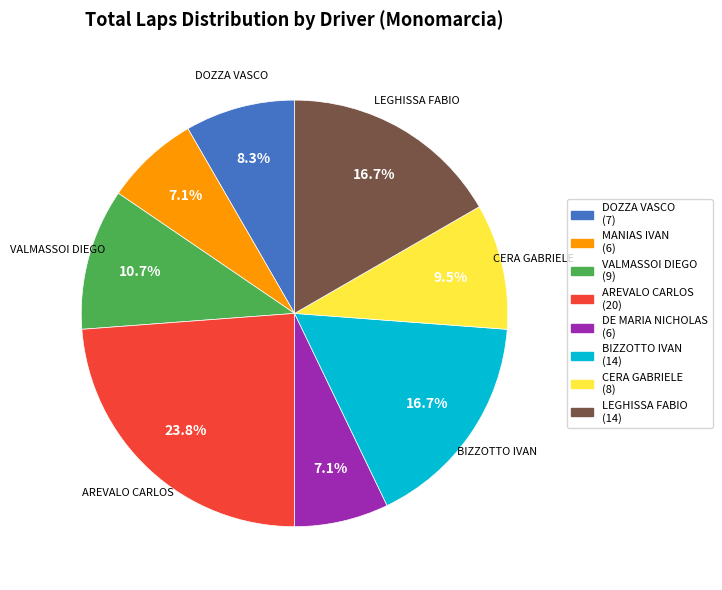

Does any single category account for the majority?

No